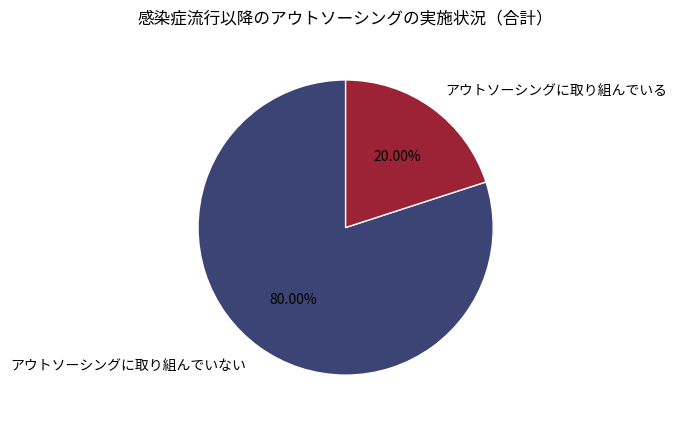

To the nearest percent, what percentage of the pie is アウトソーシングに取り組んでいない?

80%